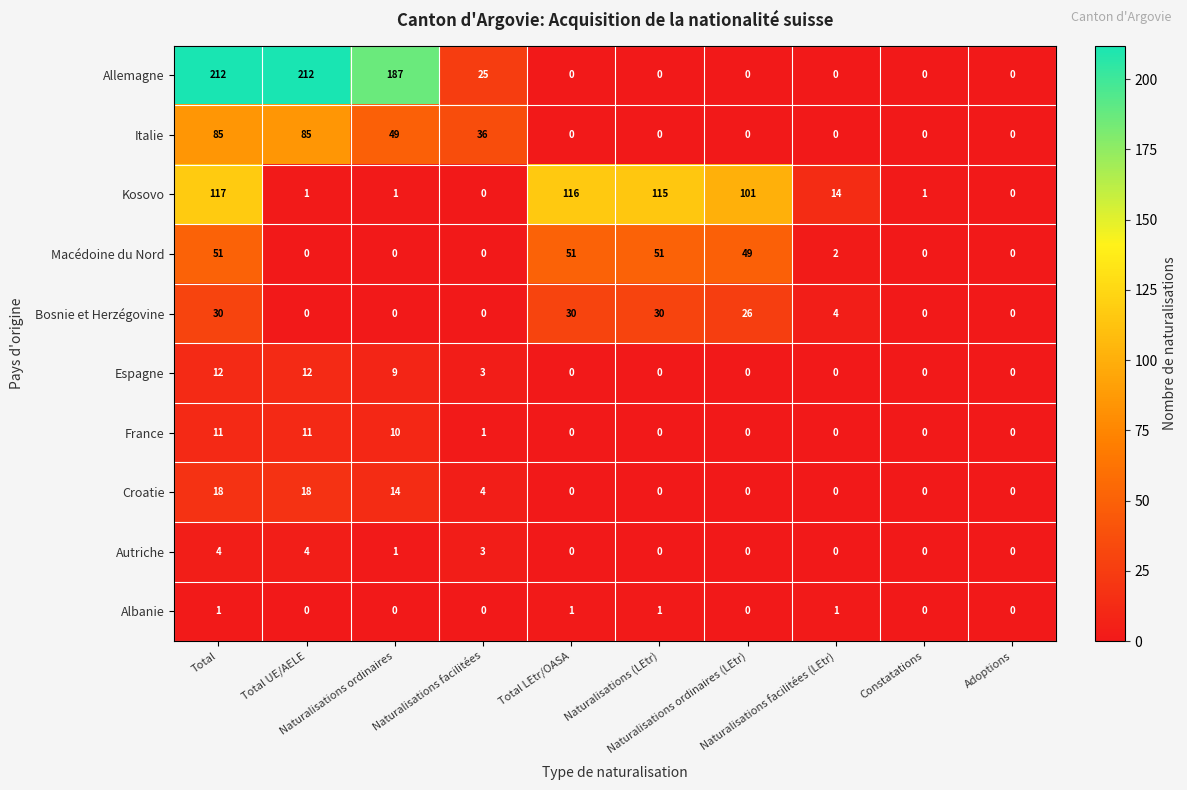

Which series has the largest total across all categories?

Allemagne